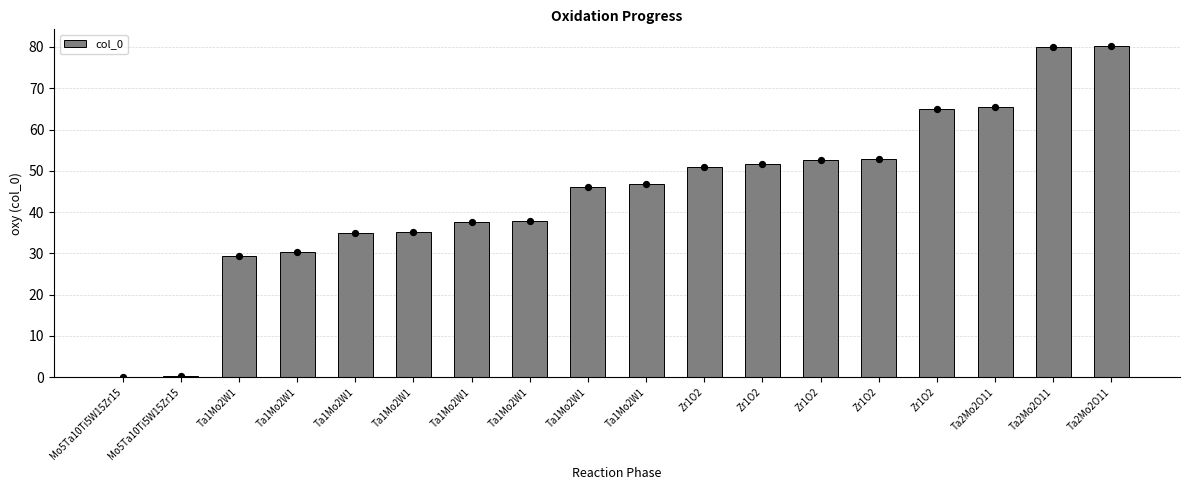

Which has a higher value, Zr1O2 or Ta1Mo2W1?

Zr1O2